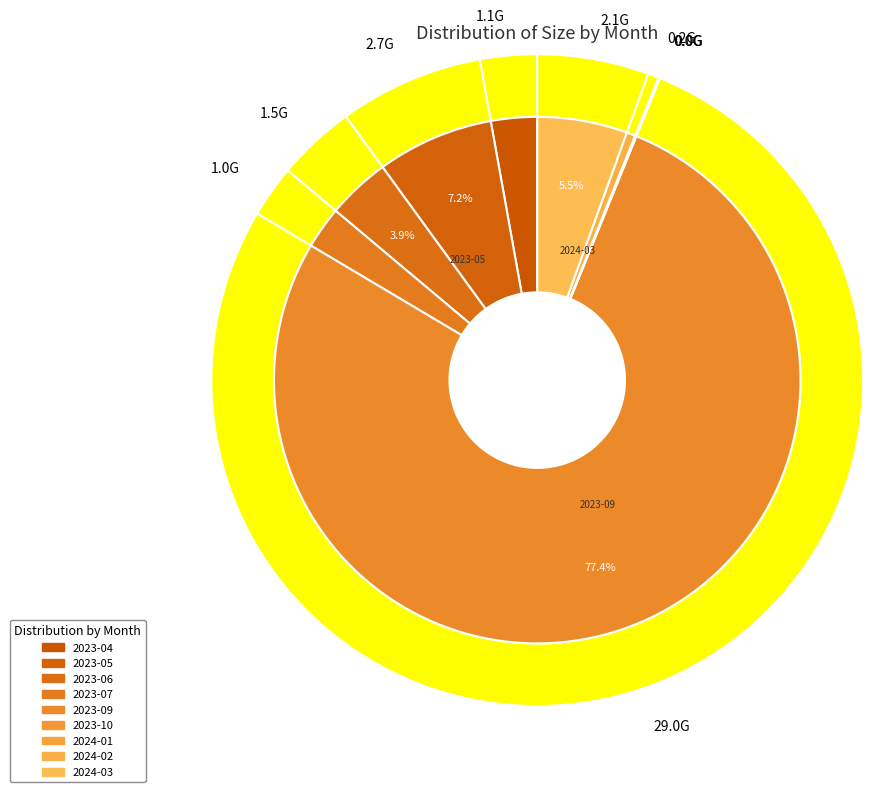

Is it true that 2024-02 is 10% of the pie?

False